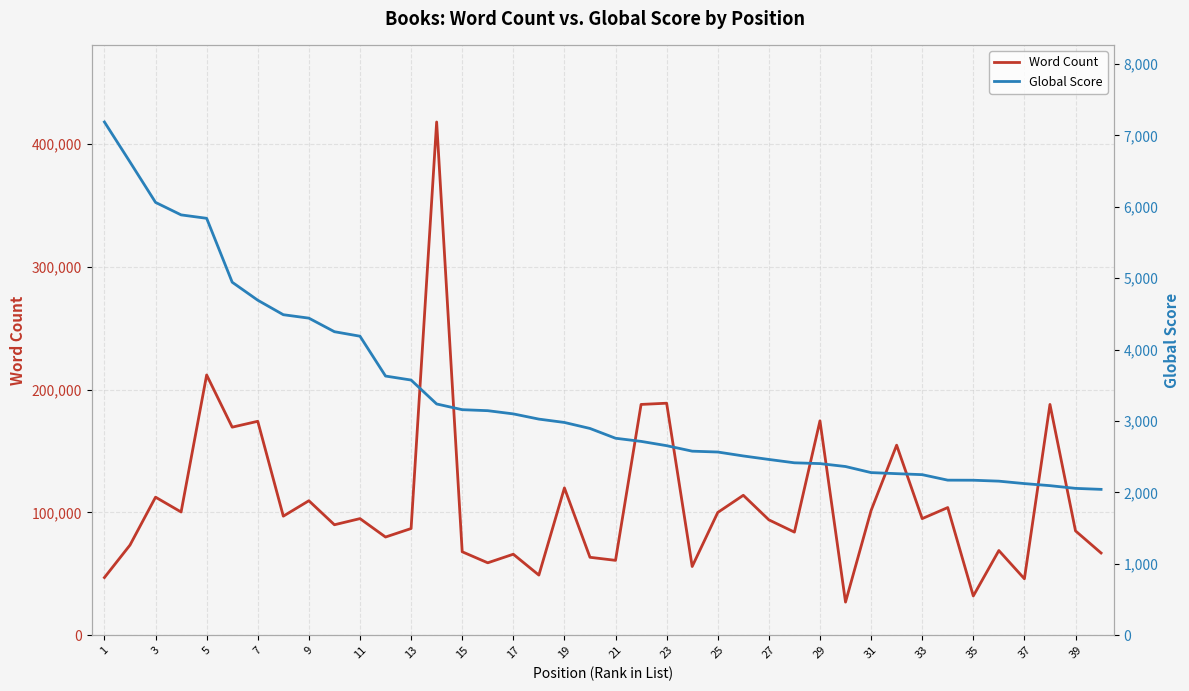

What is the value of the Word Count point at the 16th from the left?

59000